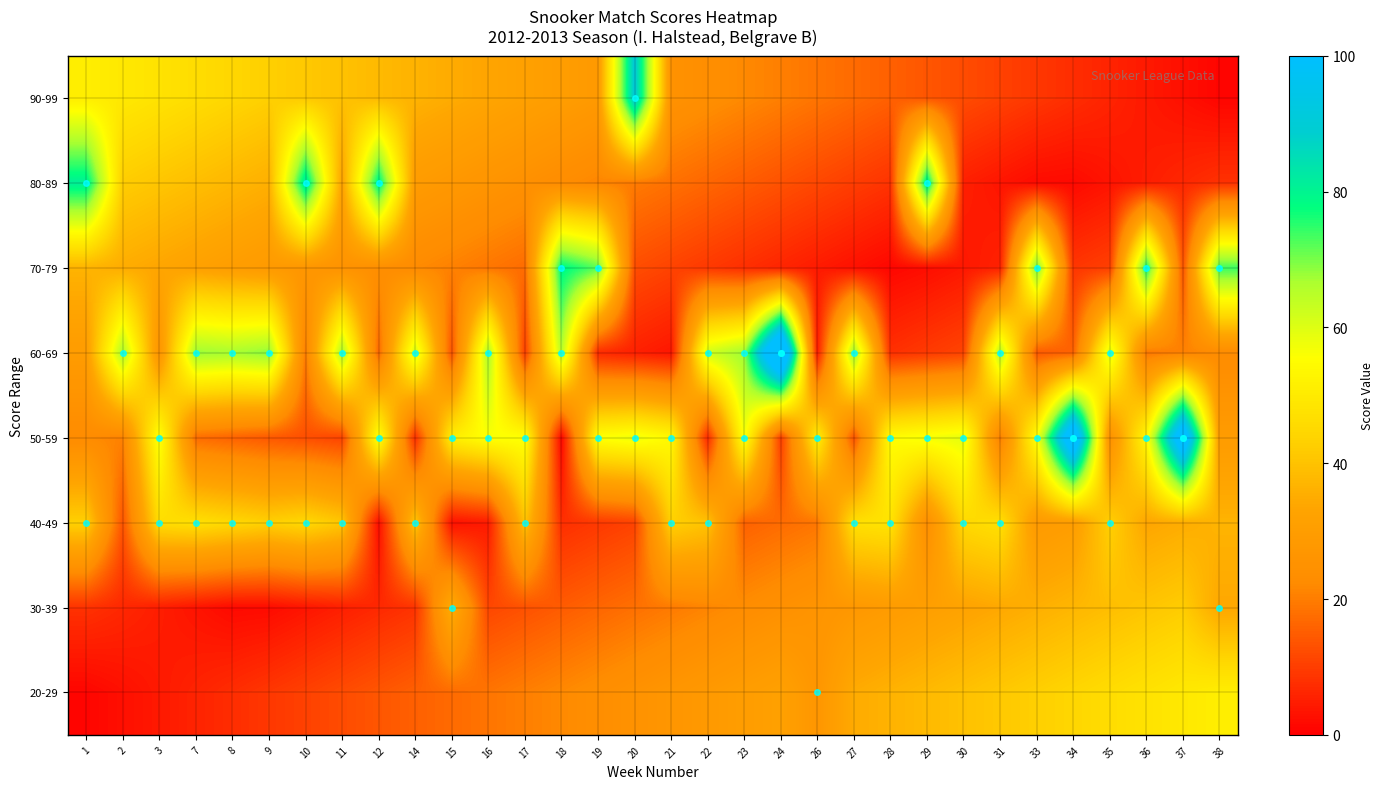

What is the minimum value shown in the chart?

1.0